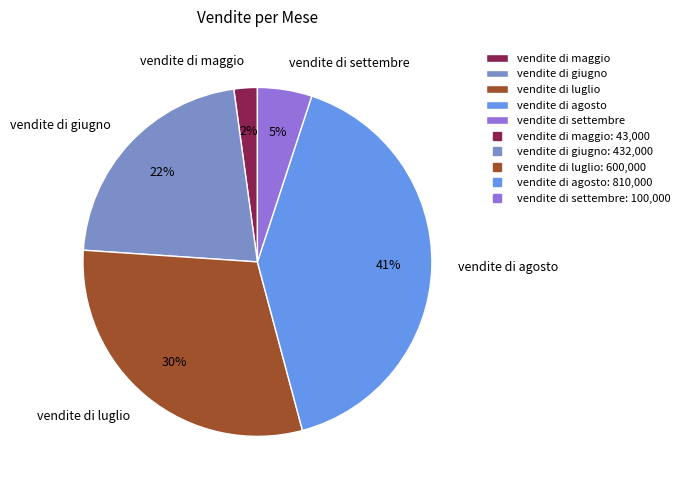

To the nearest percent, what percentage of the pie is vendite di giugno?

22%